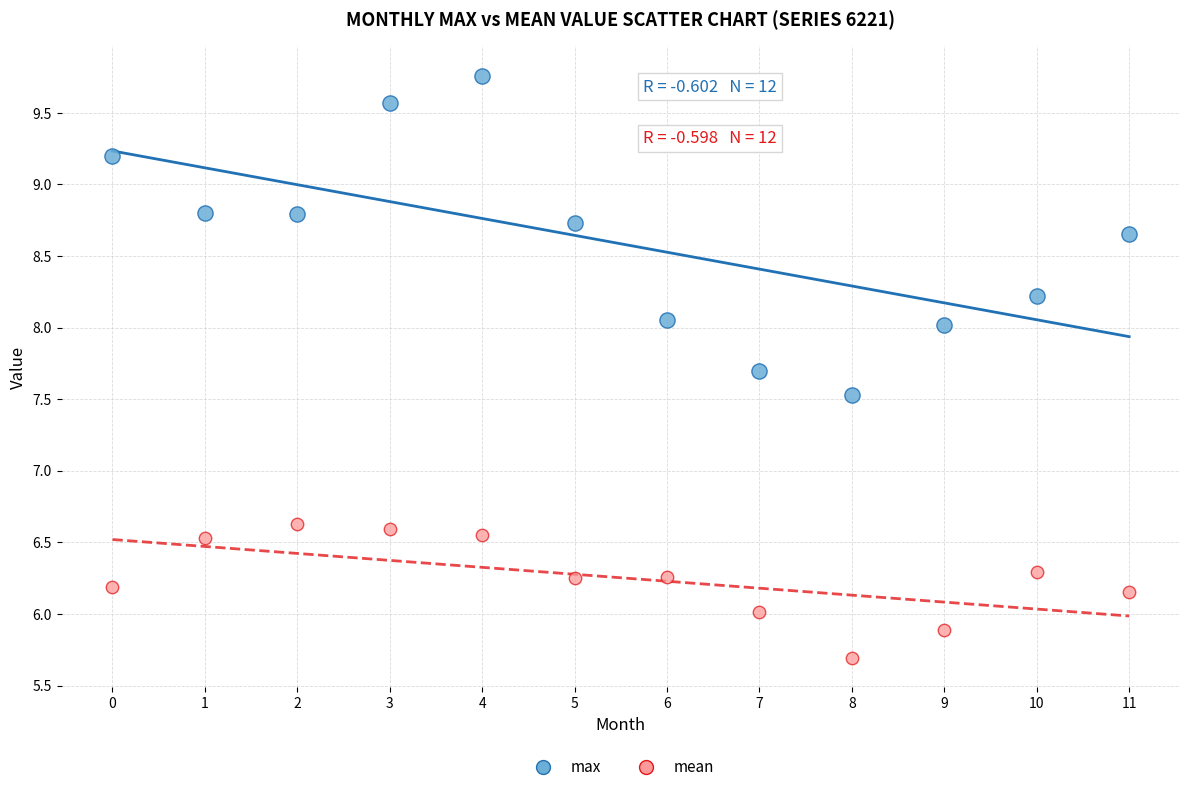

Which series contains the highest Y value?

max